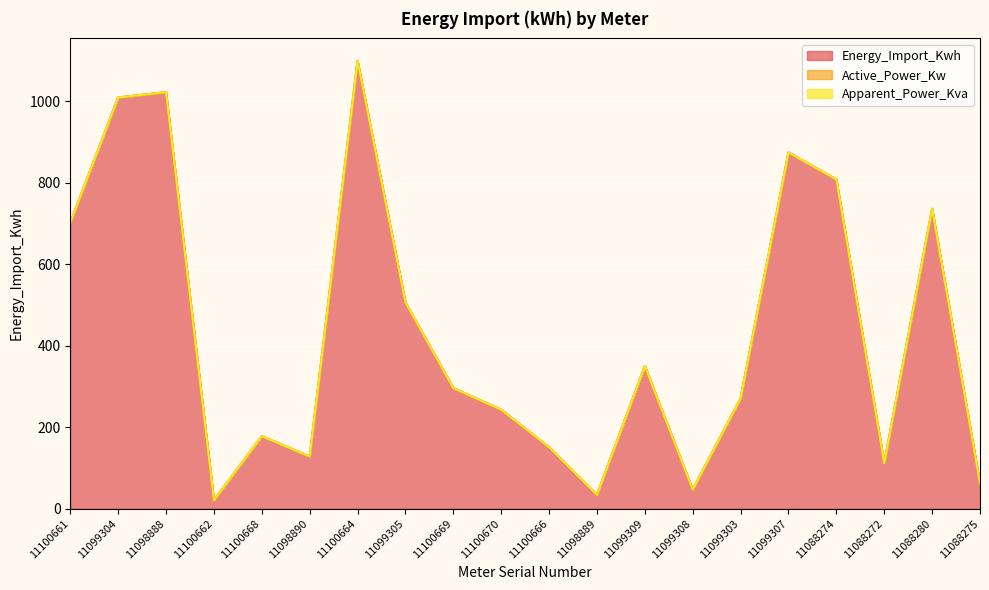

How many interior local valleys does the Energy_Import_Kwh series have?

5